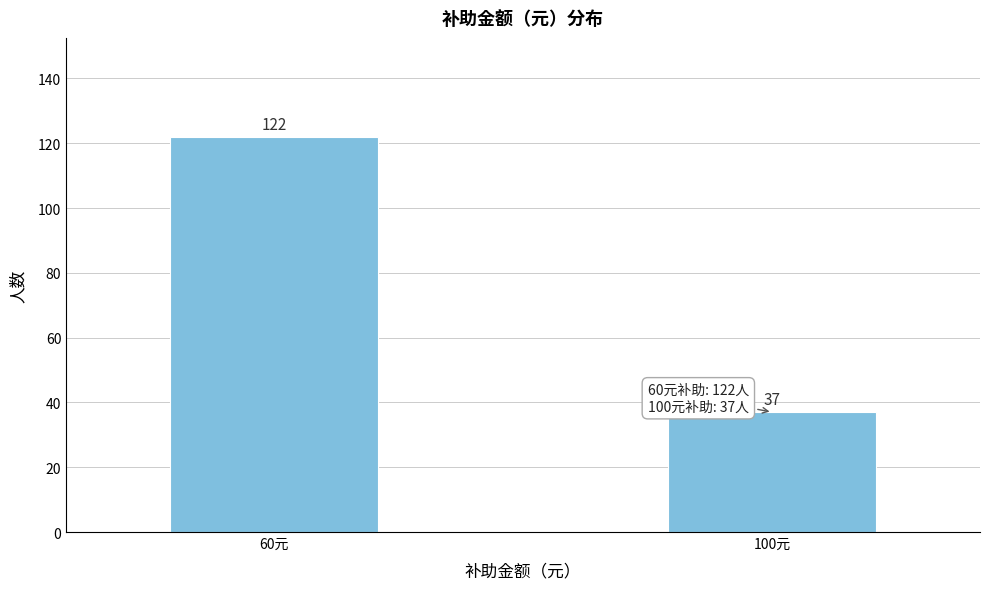

Reading right to left, what are all the values shown in this chart?

100元=37	60元=122